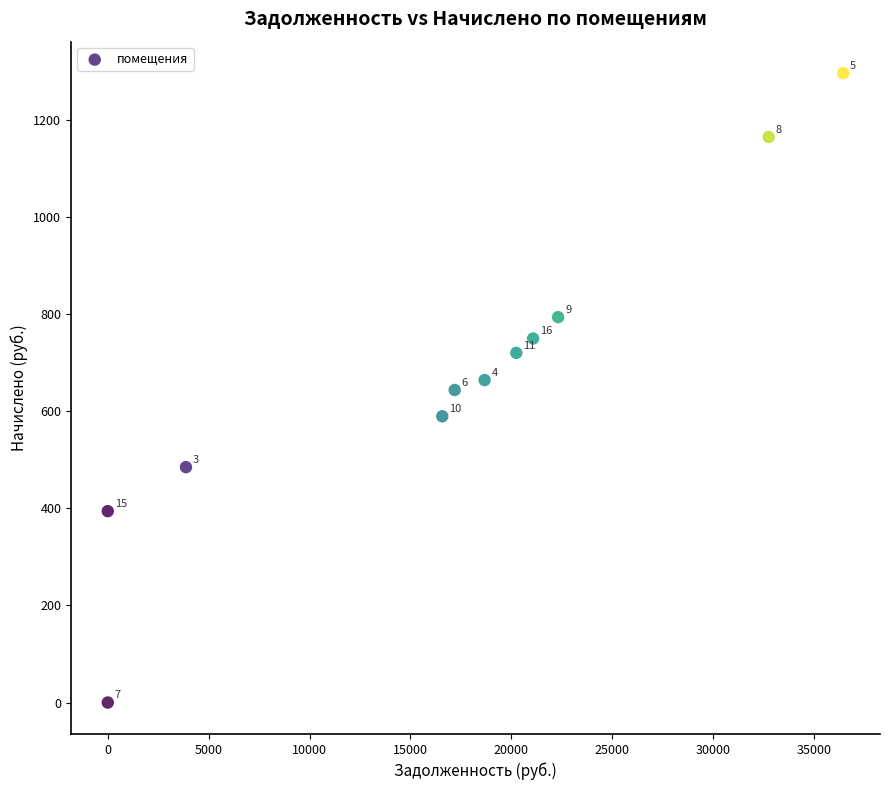

What Y value in the scatter plot is closest to 648?

643.8